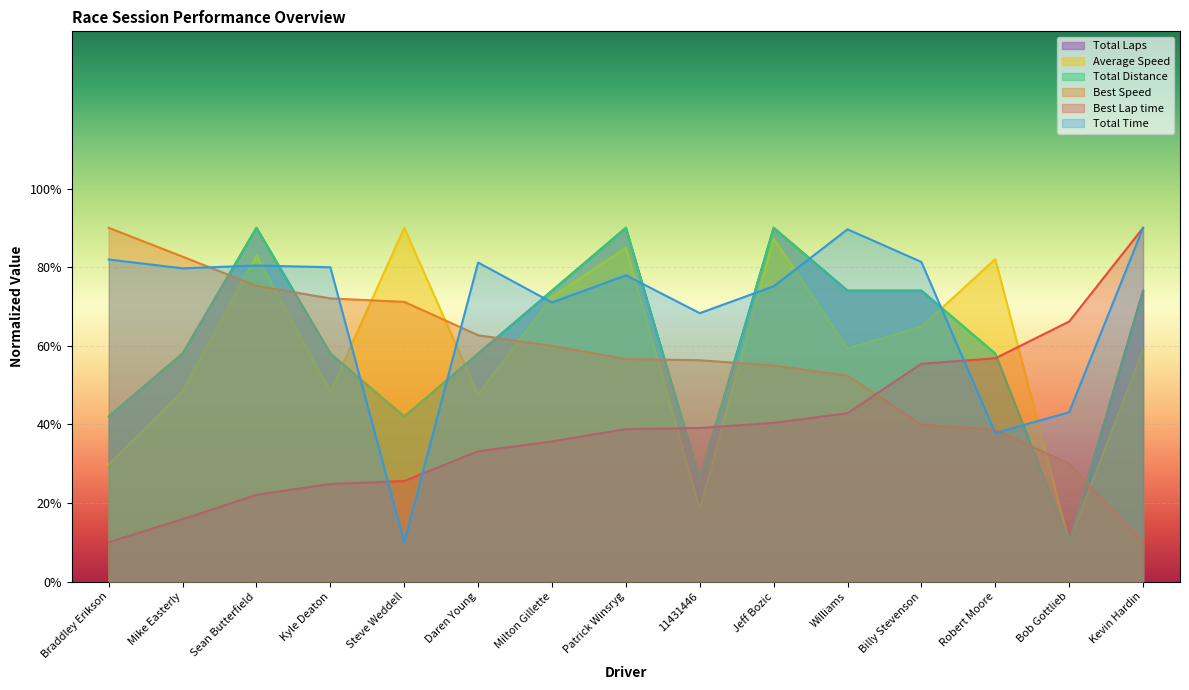

Rank the categories by Best Lap time value from lowest to highest.

Braddley Erikson, Mike Easterly, Sean Butterfield, Kyle Deaton, Steve Weddell, Daren Young, Milton Gillette, Patrick Winsryg, 11431446, Jeff Bozic, Williams, Billy Stevenson, Robert Moore, Bob Gottlieb, Kevin Hardin